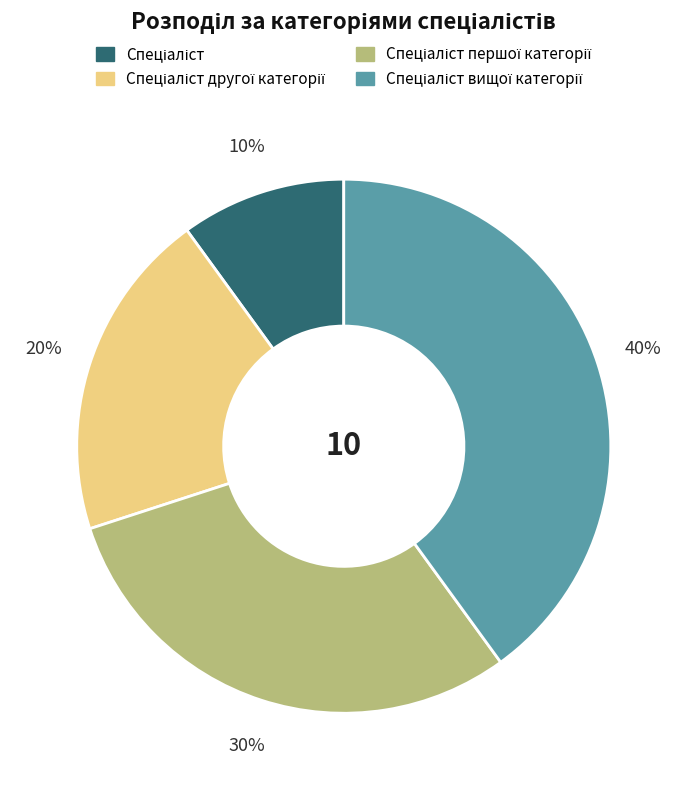

Does any single category account for the majority?

No